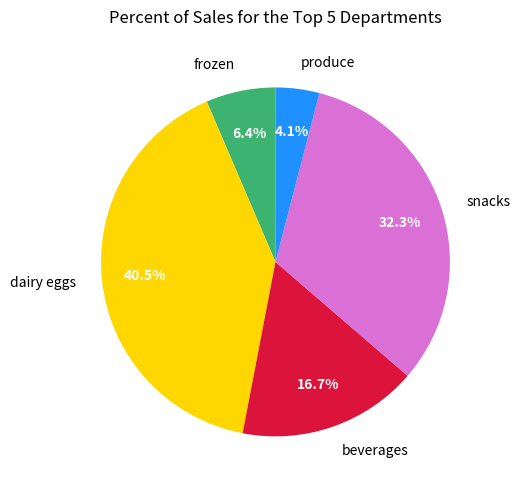

Which has a higher value, dairy eggs or produce?

dairy eggs